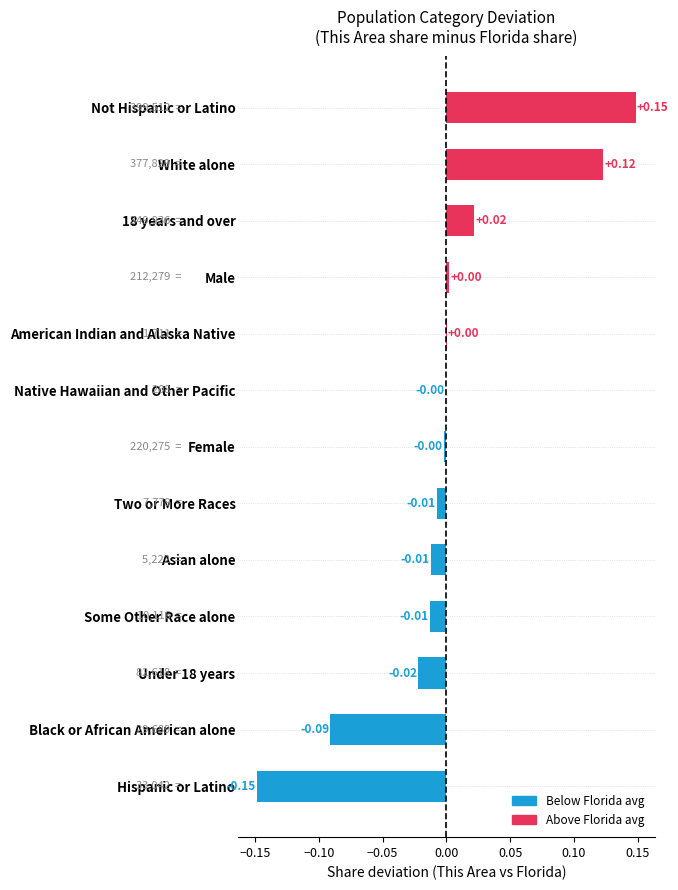

Which category has the highest value across all series?

Not Hispanic or Latino